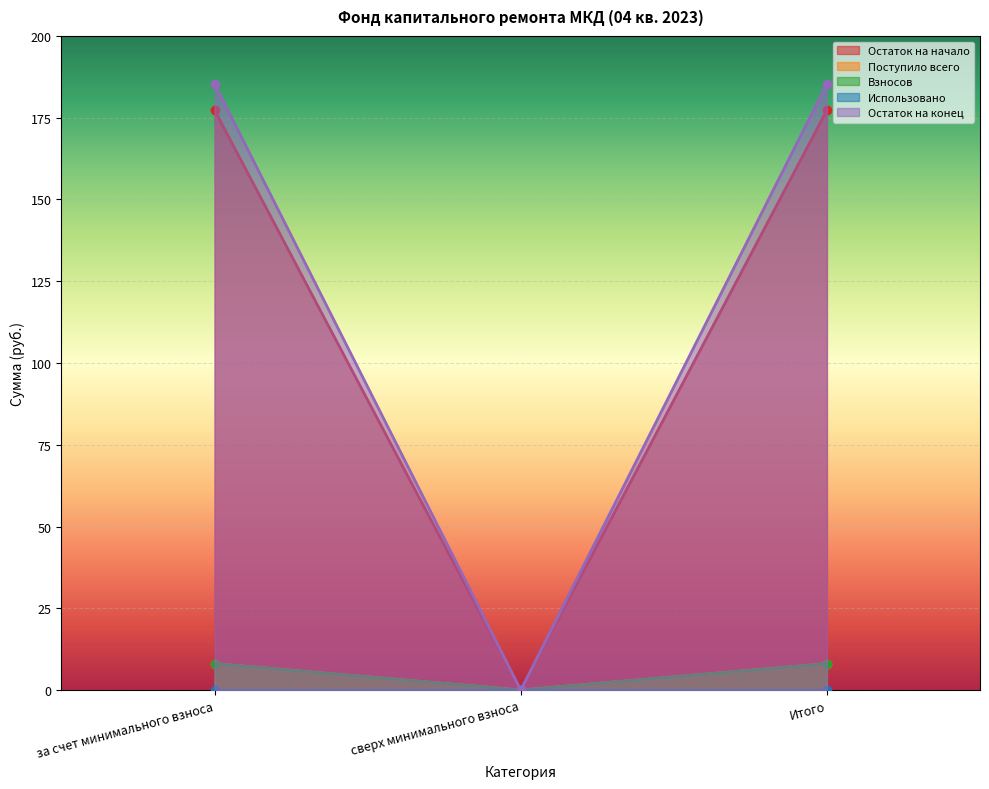

Does the chart display data point markers on the line(s)?

Yes